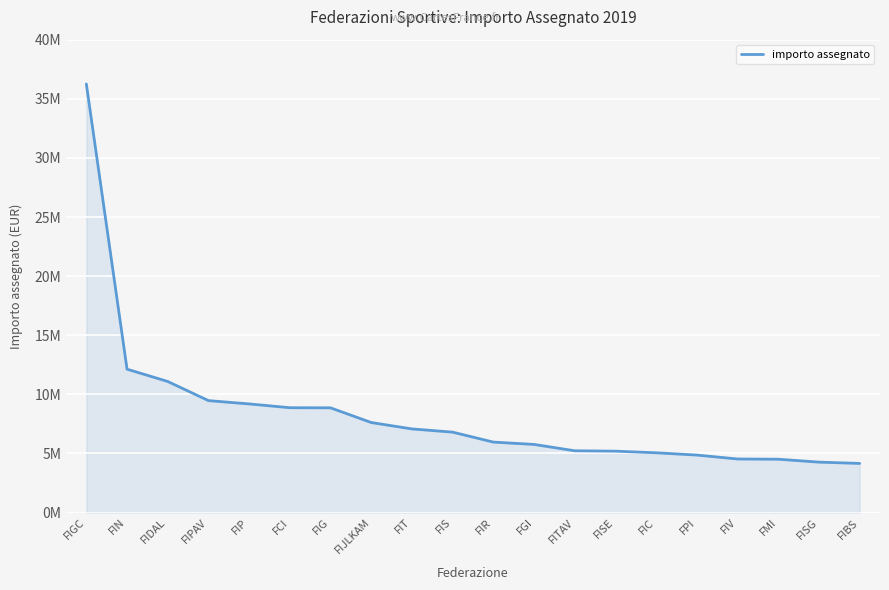

Which has a higher value, FCI or FIT?

FCI